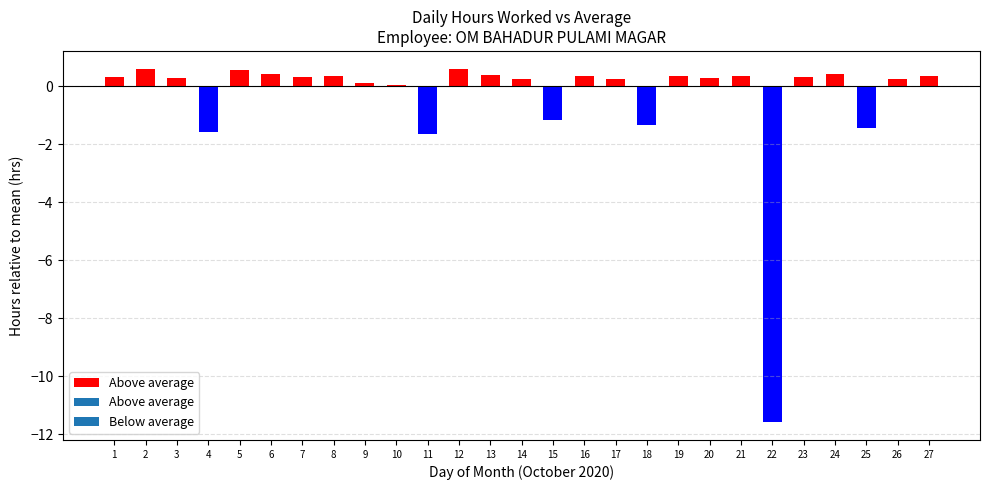

What is the smallest value displayed?

-11.6